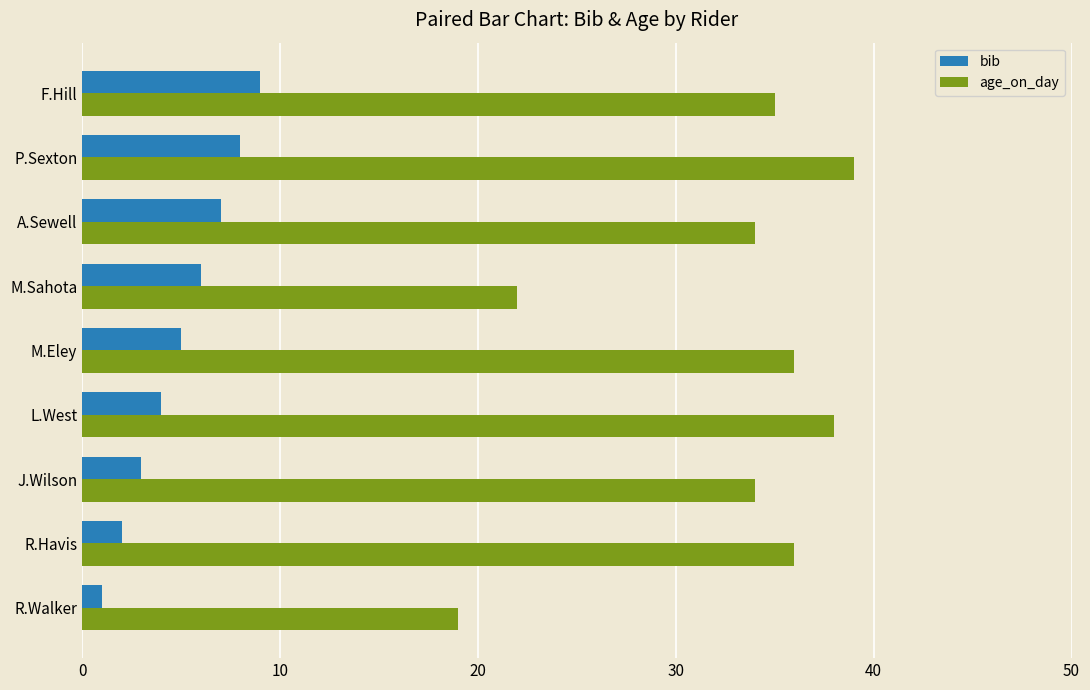

At which category is the sum across all series the highest?

P.Sexton